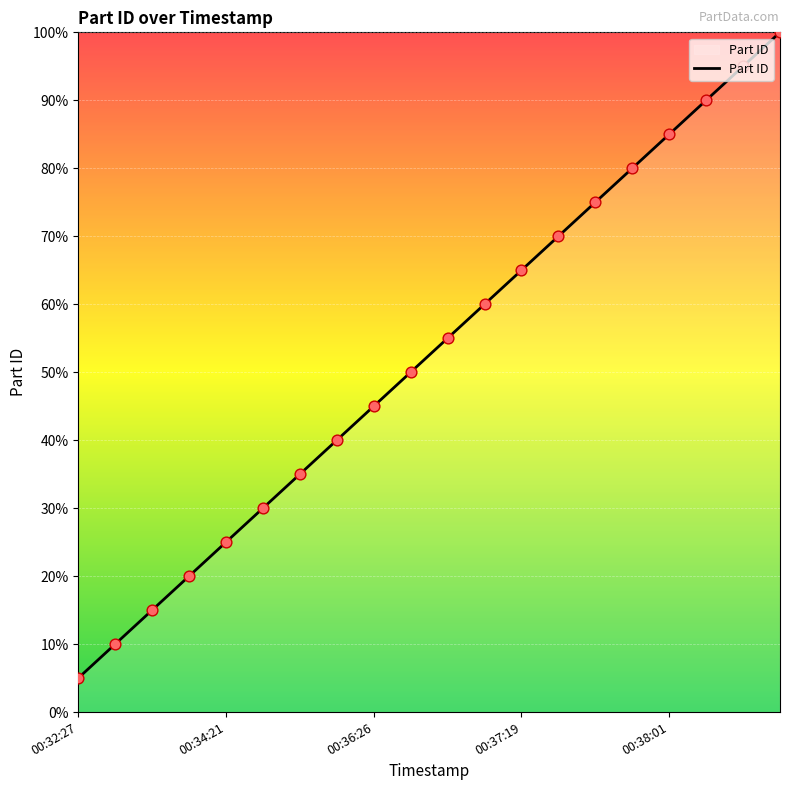

What is the greatest value displayed?

100.0